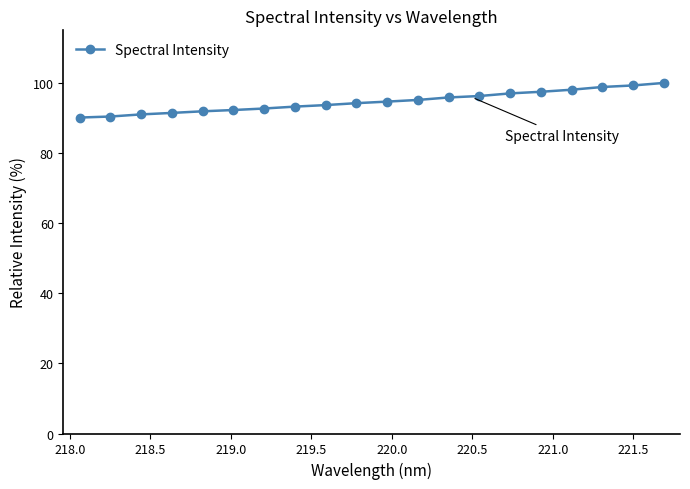

What is the greatest value displayed?

100.0